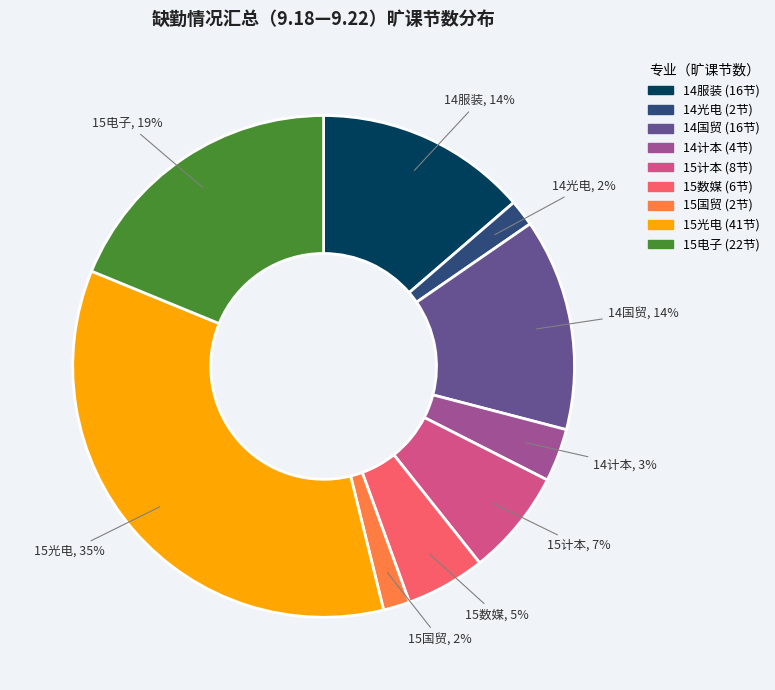

Count the number of slices in the pie.

9